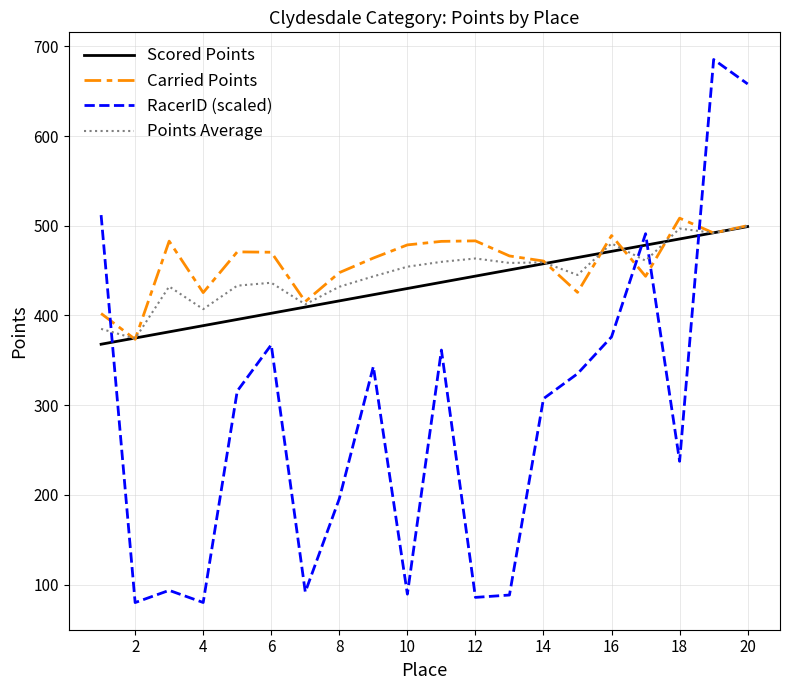

Which series has the largest total across all categories?

Carried Points